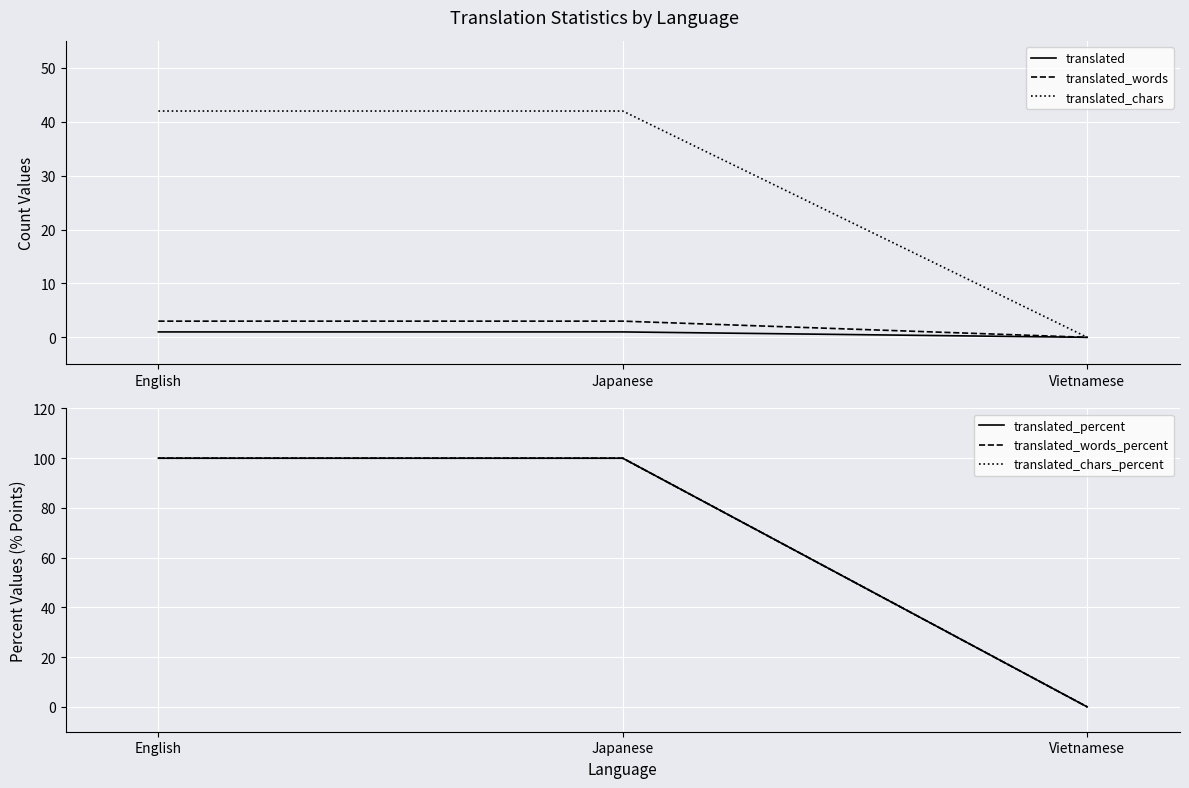

Reading left to right, extract all data points from this chart.

translated: 1	1	0
translated_words: 3	3	0
translated_chars: 42	42	0
translated_percent: 100	100	0
translated_words_percent: 100	100	0
translated_chars_percent: 100	100	0